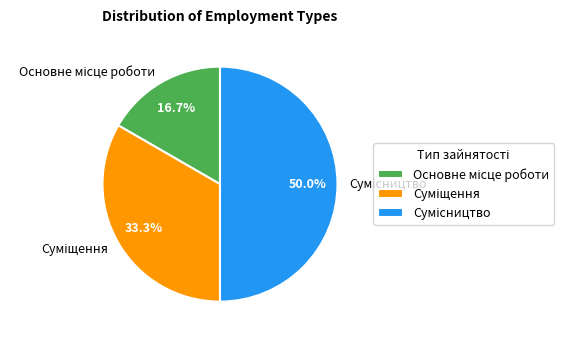

How many segments does this pie chart have?

3